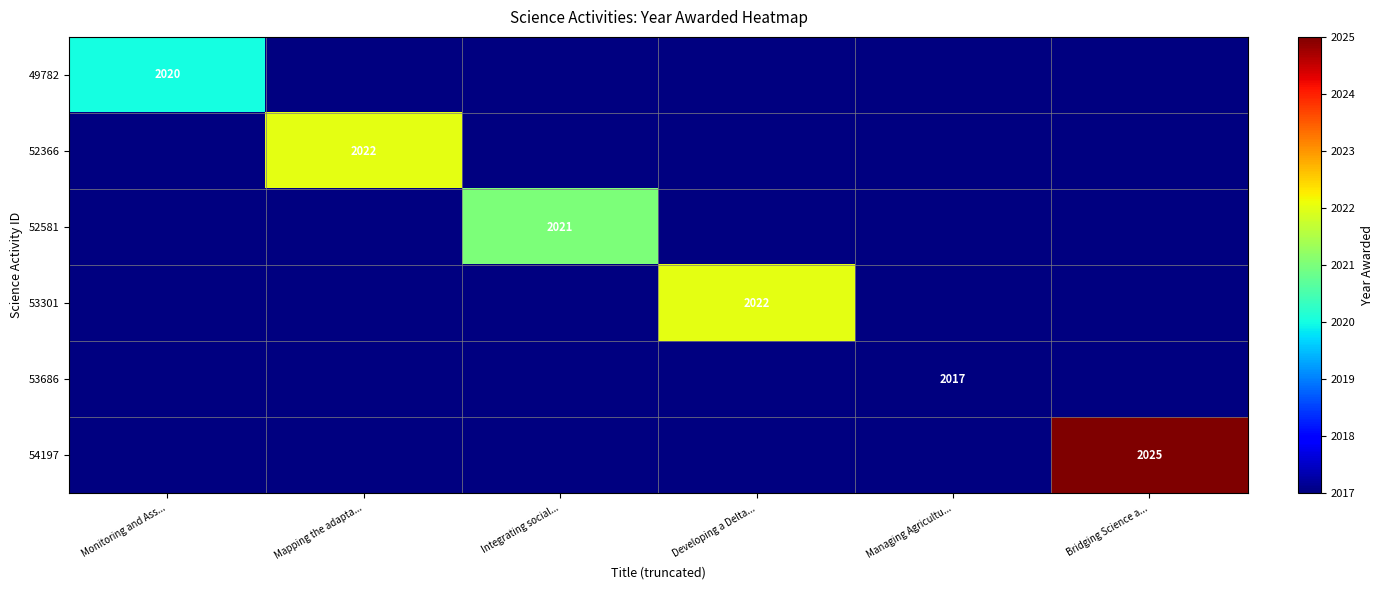

The value of 49782 at Monitoring and Ass... is 2020. True or false?

True